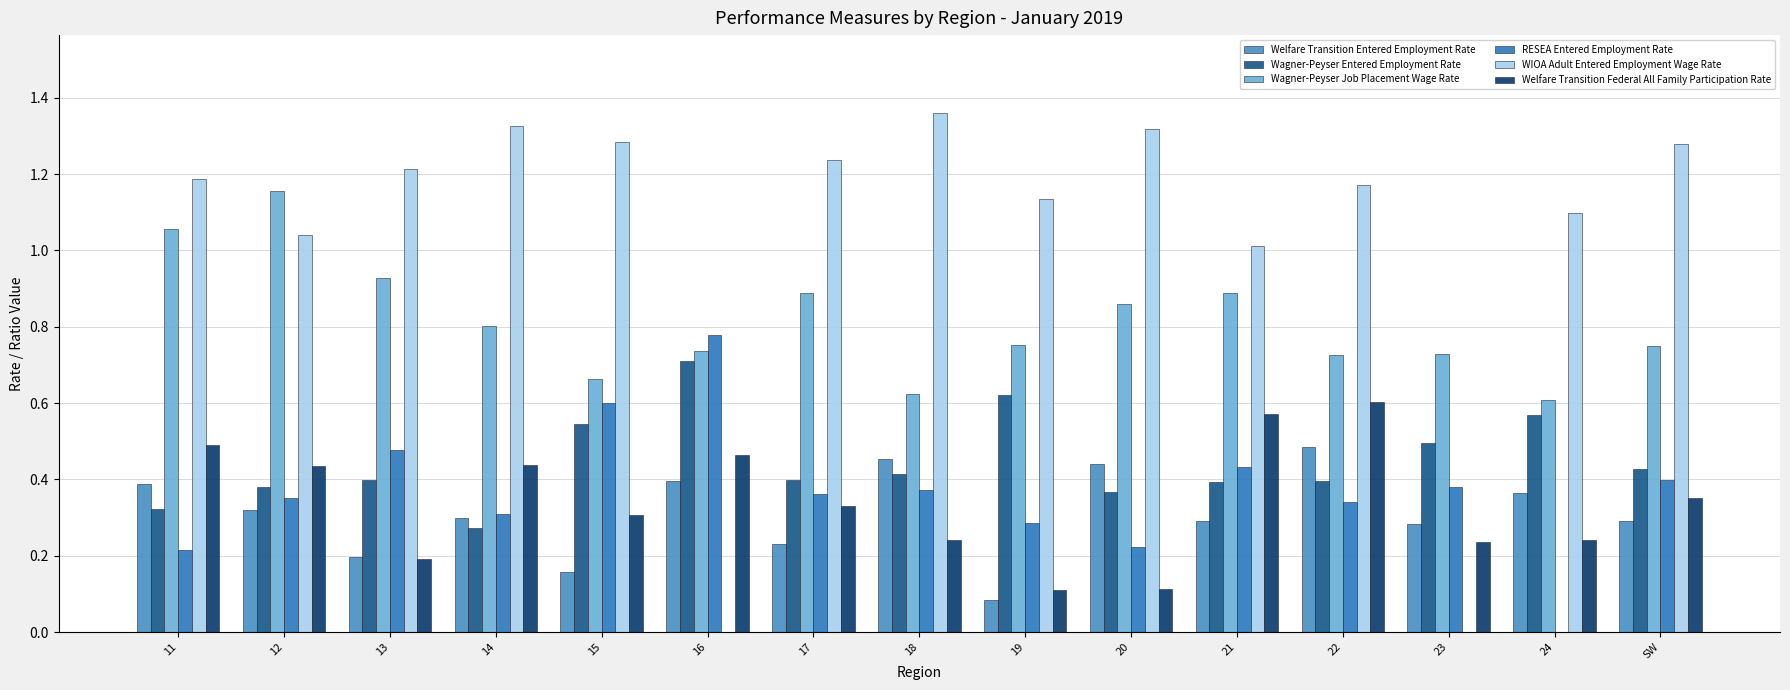

What is the label of the 1st bar from the left?

11